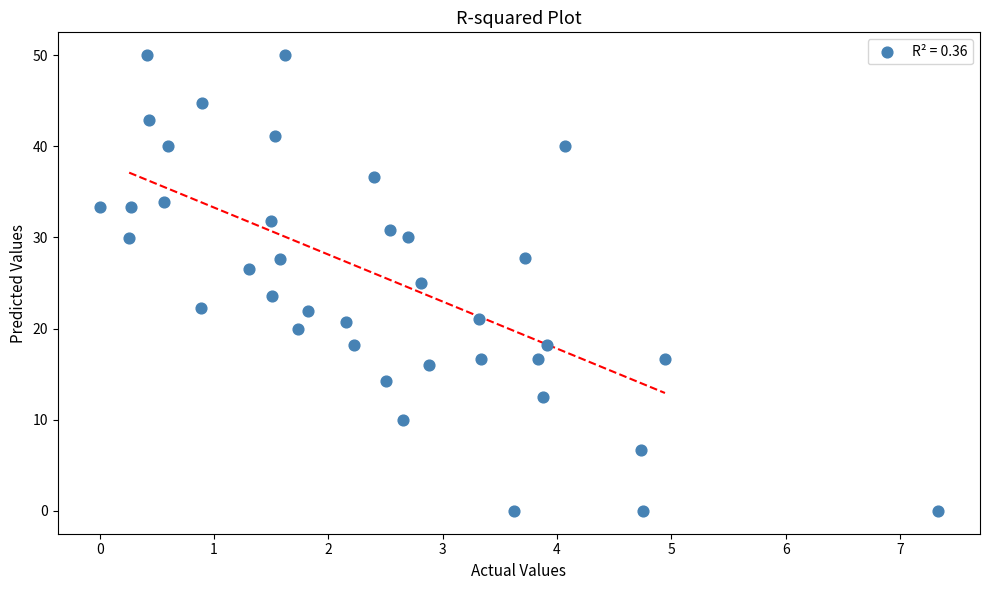

What is the range of Y values (max minus min)?

50.0